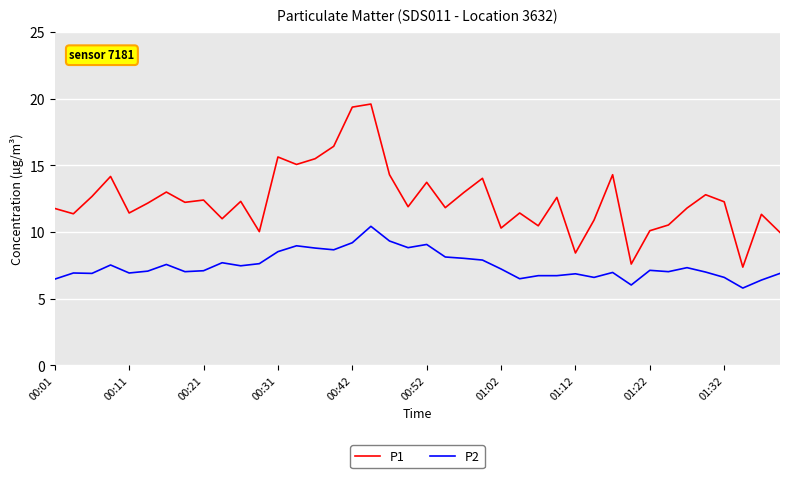

Rank the series by their average value, from highest to lowest.

P1, P2